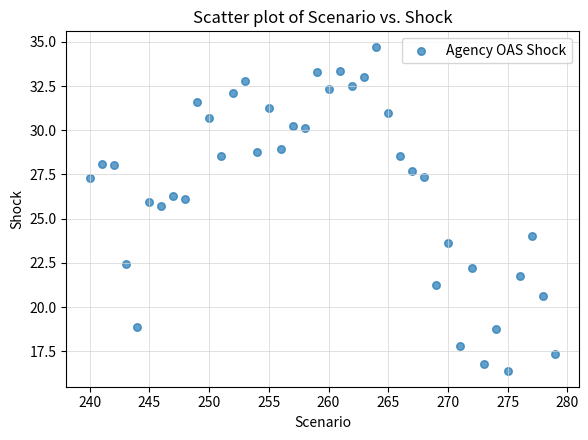

What is the range of X values (max minus min)?

39.0